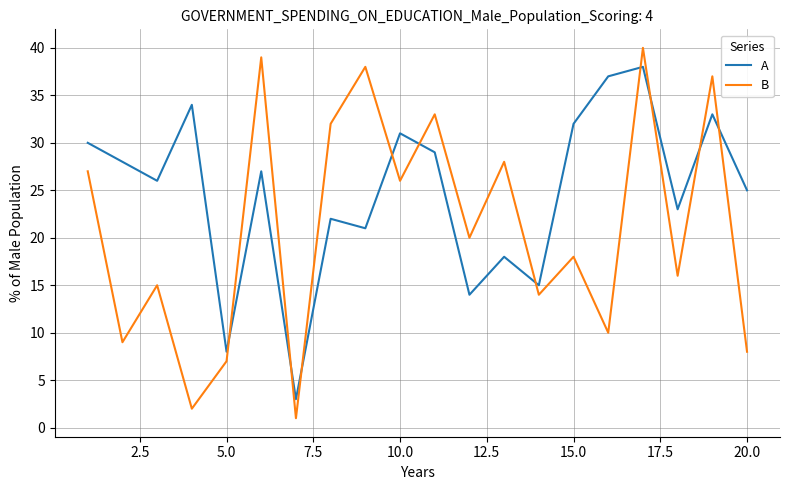

What is the sum of all A values?

494